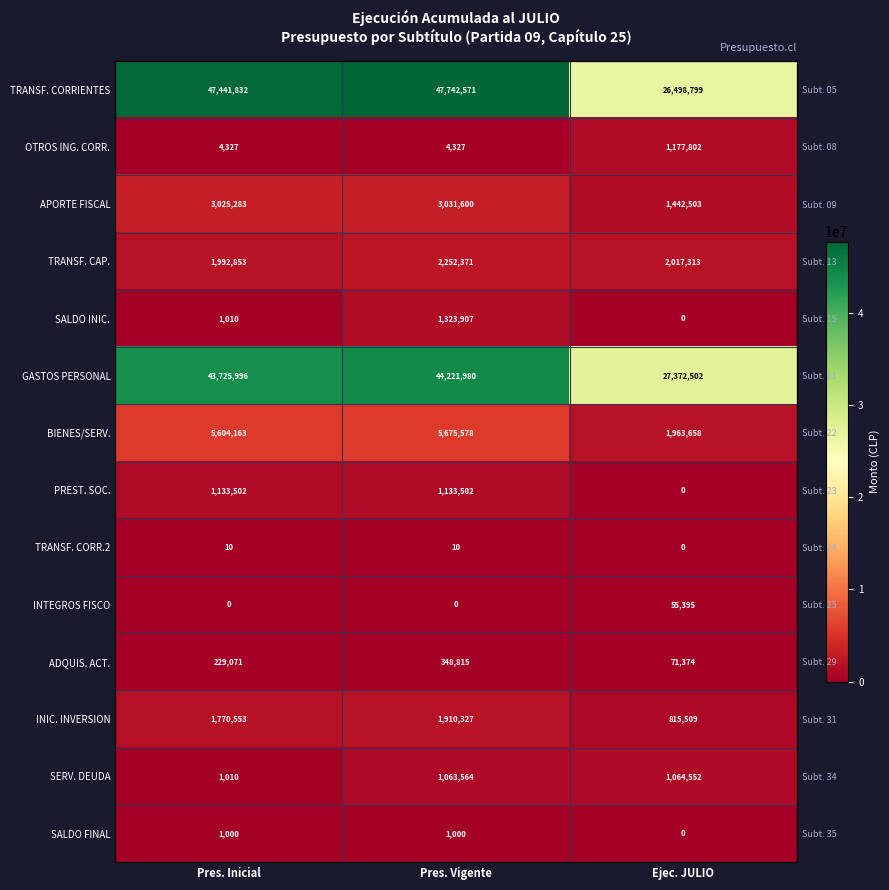

At how many categories does at least one series exceed 28234756?

2